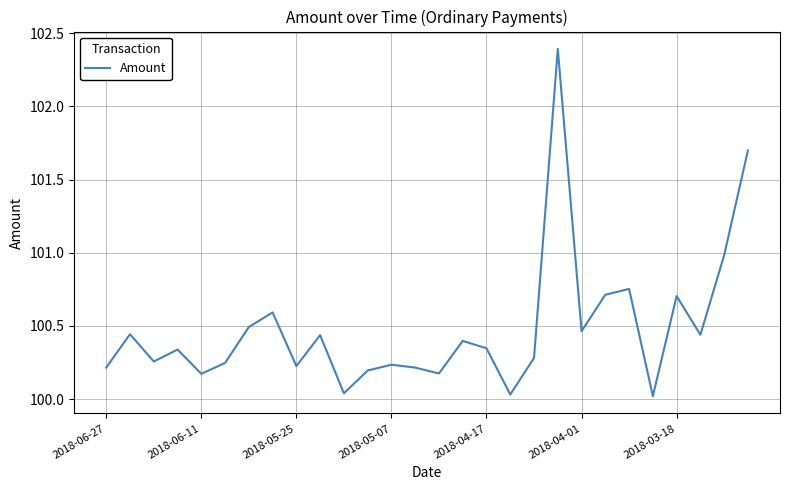

What is the greatest value displayed?

102.4